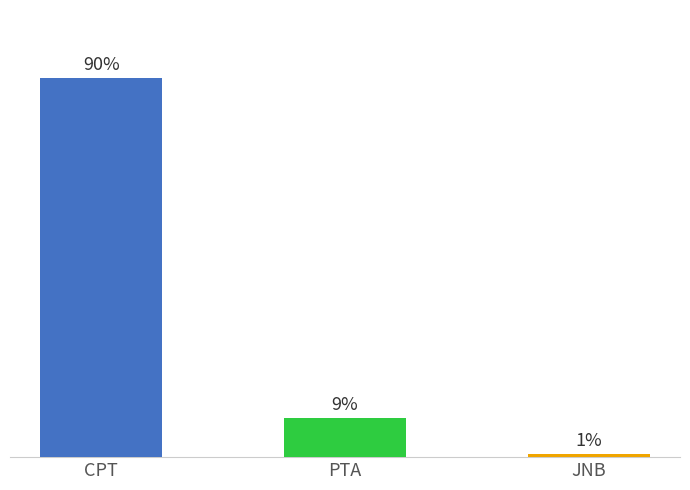

Are the bars horizontal?

No